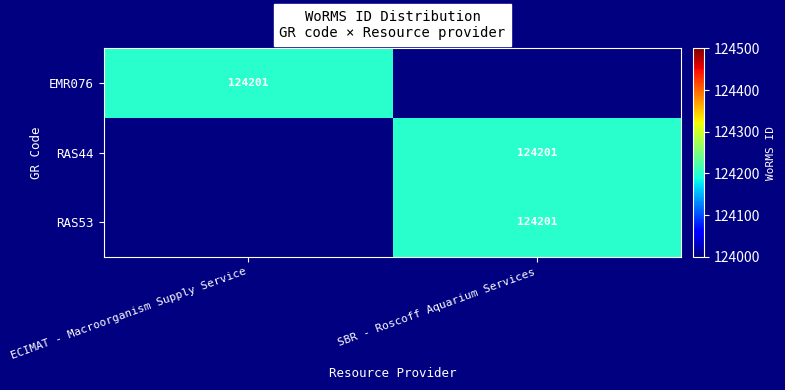

True or false: RAS53 has a value of 74713 at SBR - Roscoff Aquarium Services.

False